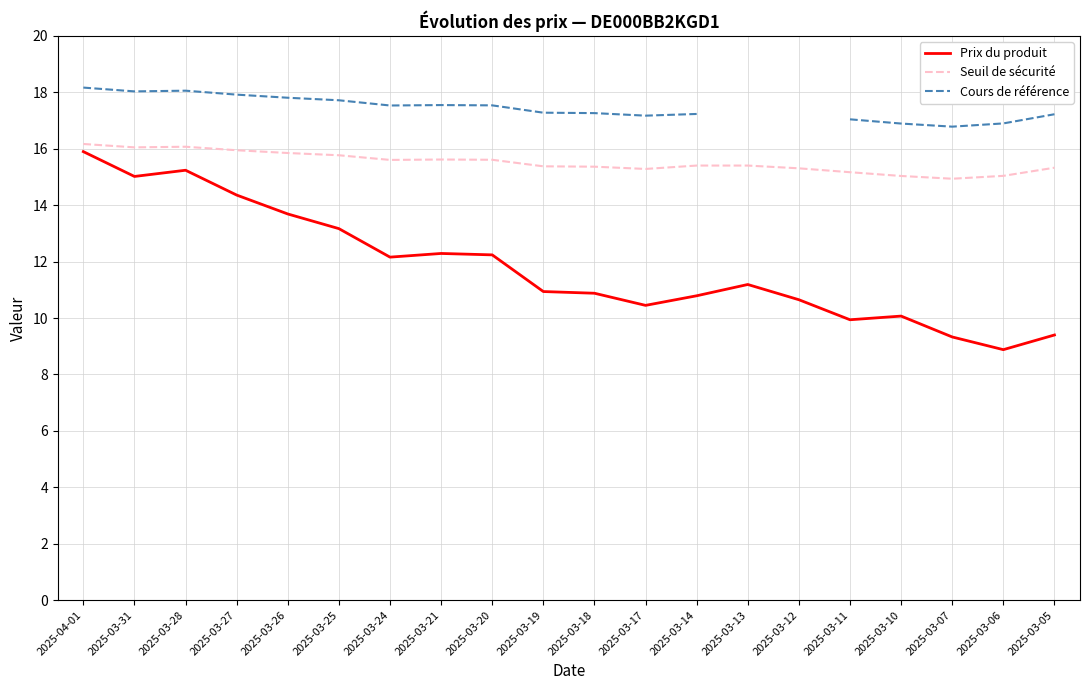

Which series has the widest spread of values?

Prix du produit